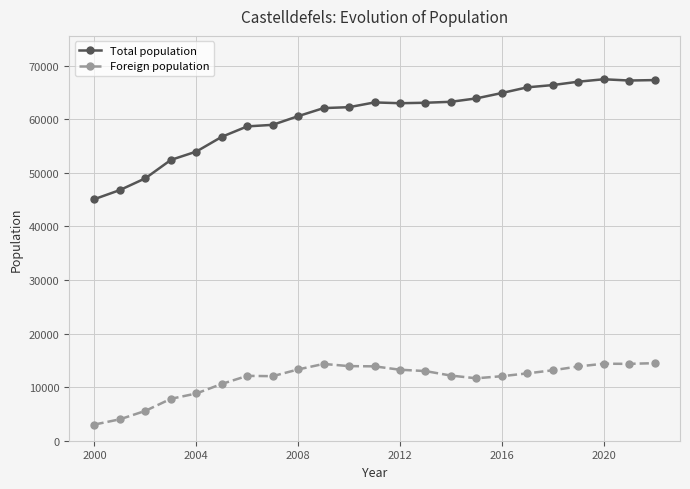

Rank the series by their maximum value, from highest to lowest.

Total population, Foreign population